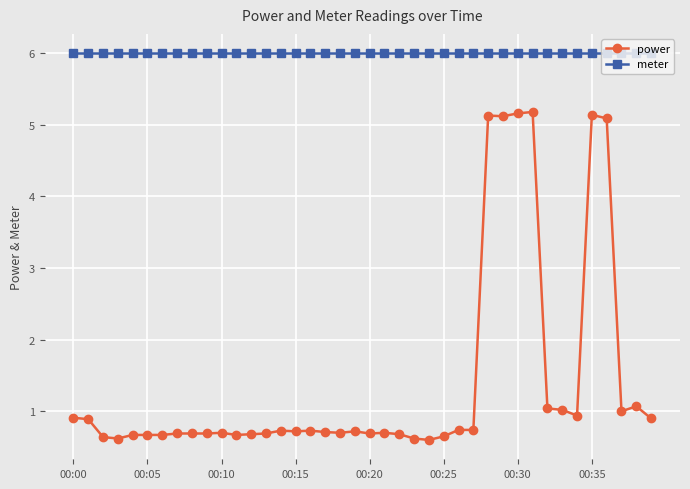

What is the average value of the power series?

1.4